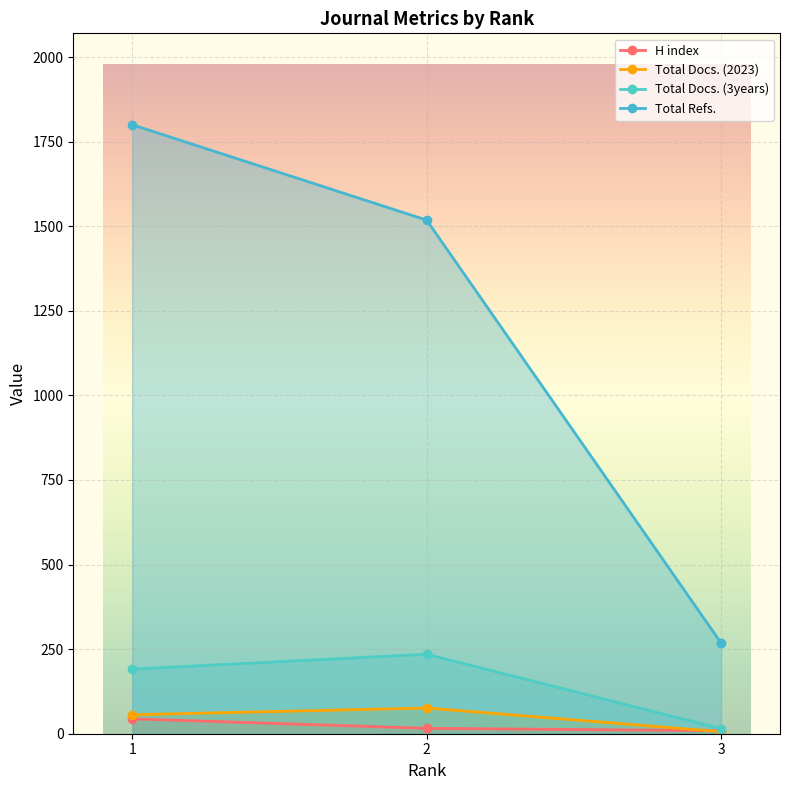

What is the difference between the maximum and second lowest values in the Total Docs. (2023) series?

20